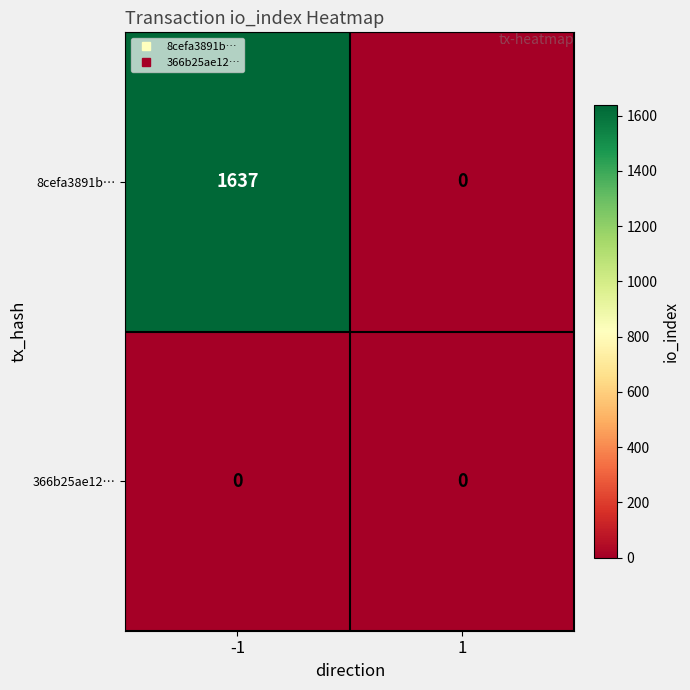

Count the number of categories in the chart.

2